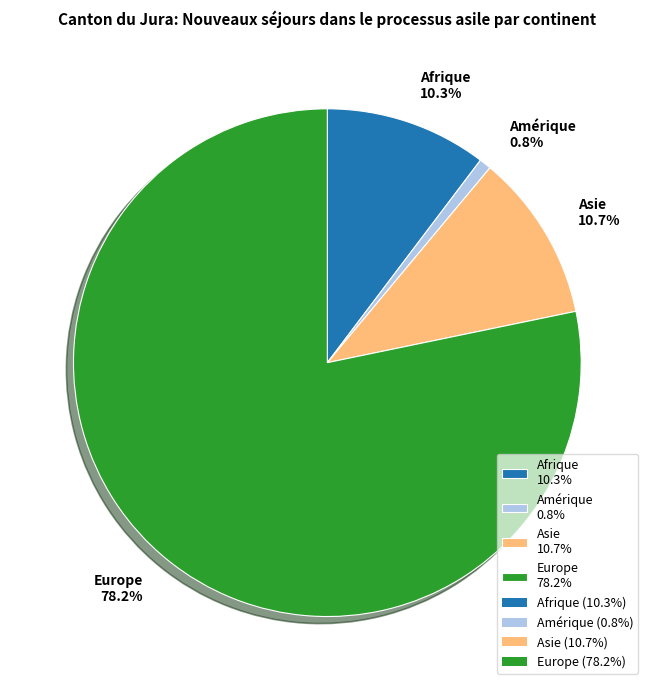

What percentage is the Europe slice, to the nearest percent?

78%